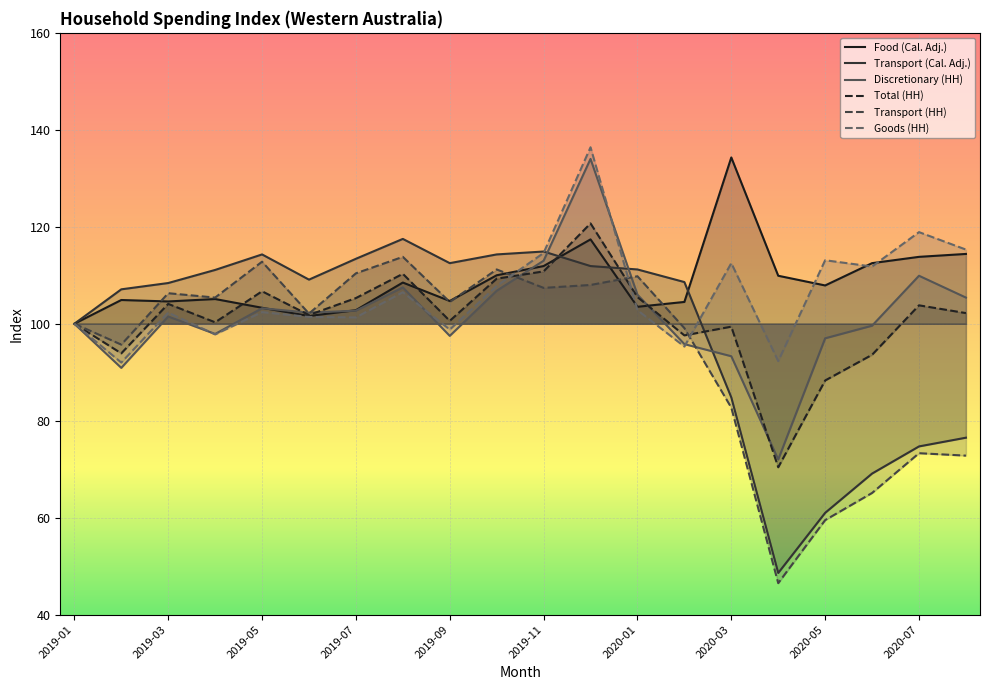

How many interior local valleys does the Food (Cal. Adj.) series have?

5